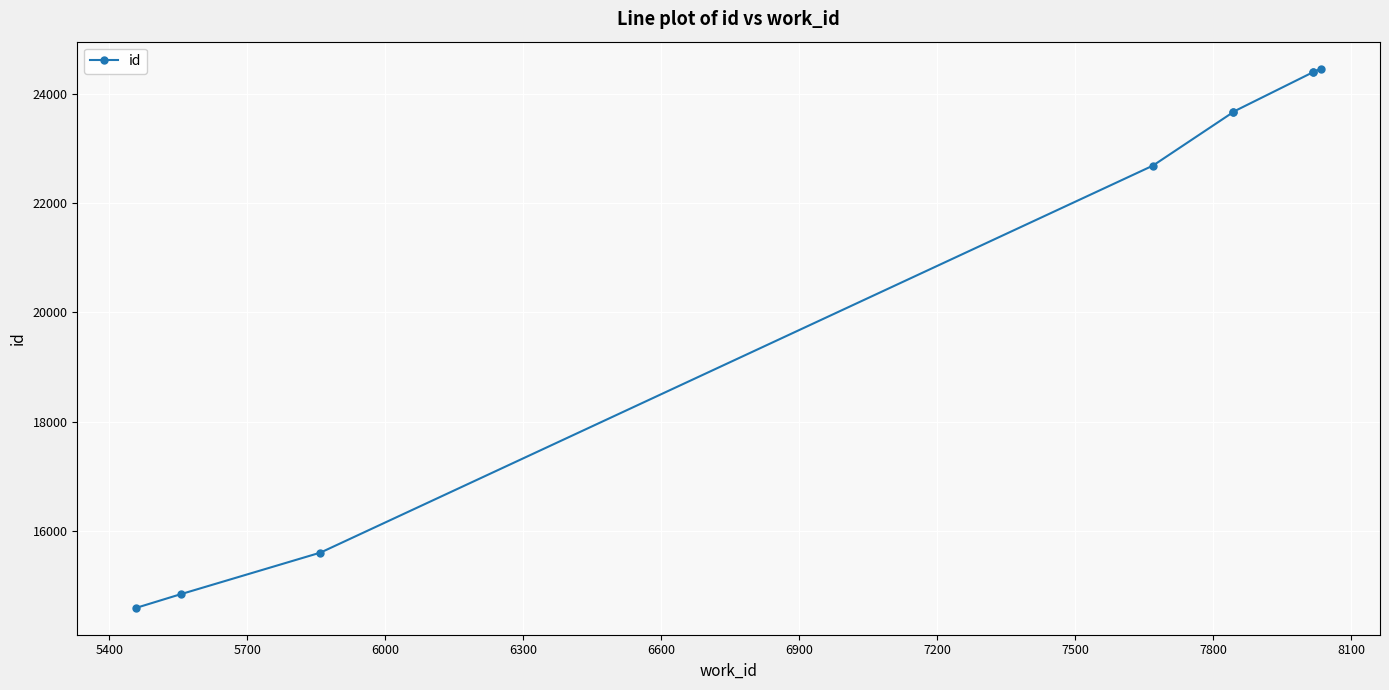

True or false: the data shows 6693 at 7500.

False